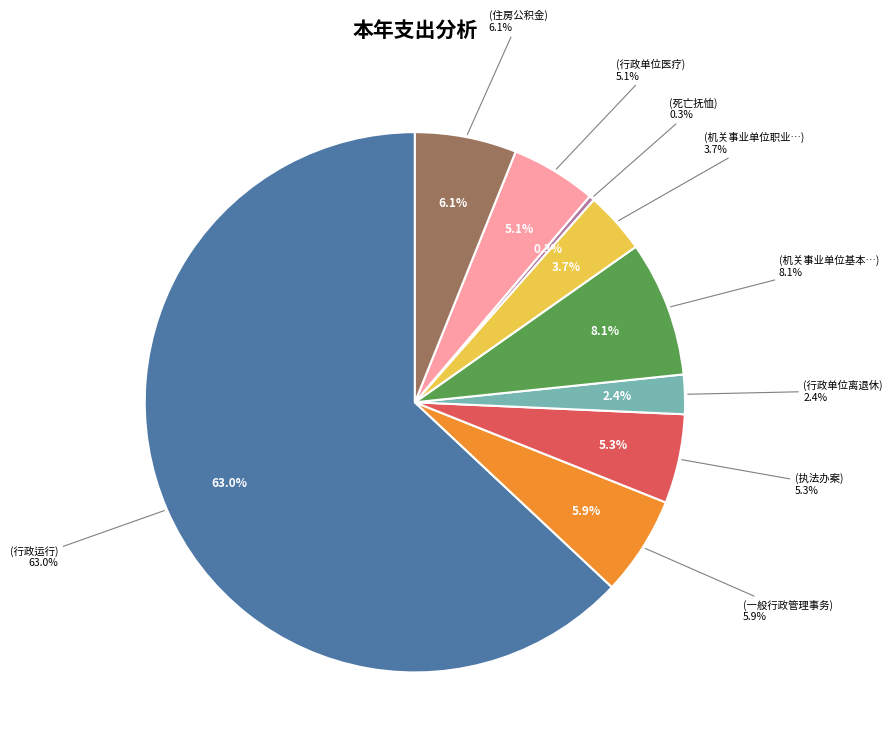

Rank the categories by value from highest to lowest.

行政运行, 机关事业单位基本养老保险缴费支出, 住房公积金, 一般行政管理事务, 执法办案, 行政单位医疗, 机关事业单位职业年金缴费支出, 行政单位离退休, 死亡抚恤